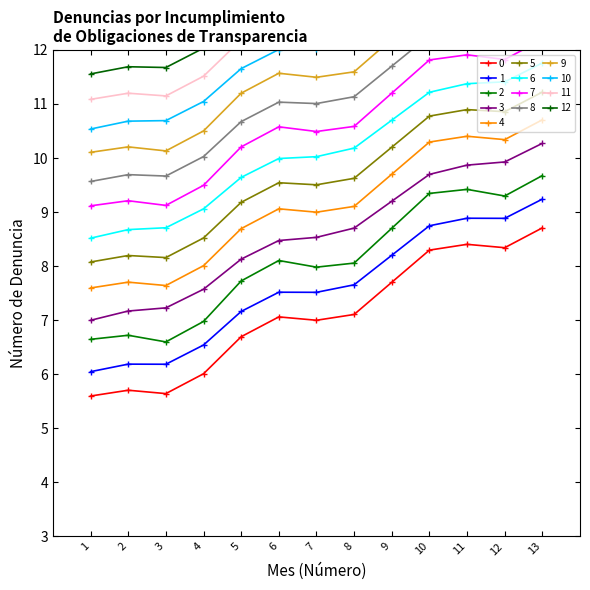

Reading right to left, extract all data points from this chart.

10.3	9.9	9.9	9.7	9.2	8.7	8.5	8.5	8.1	7.6	7.2	7.2	7.0